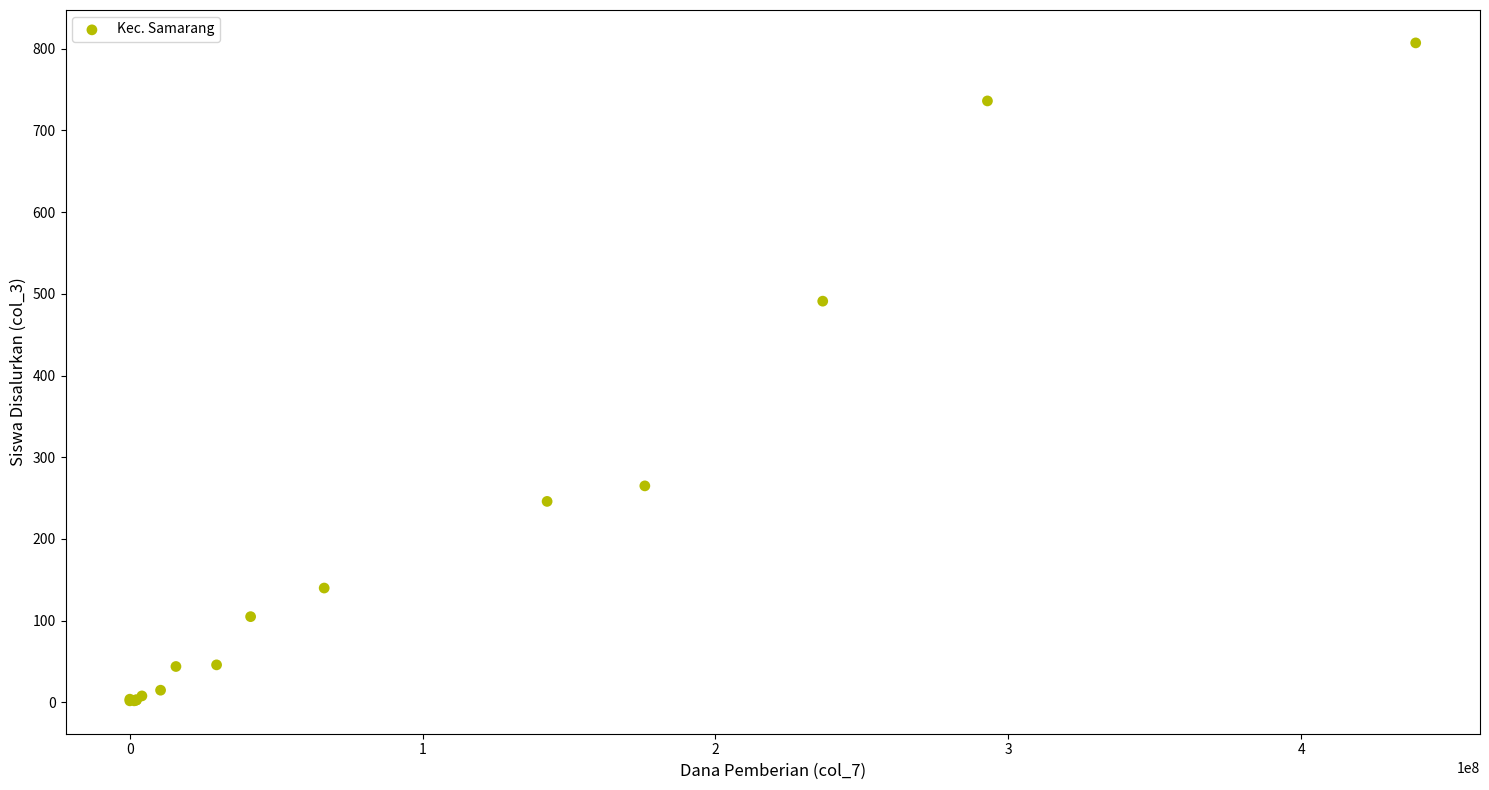

What Y value in the scatter plot is closest to 404?

491